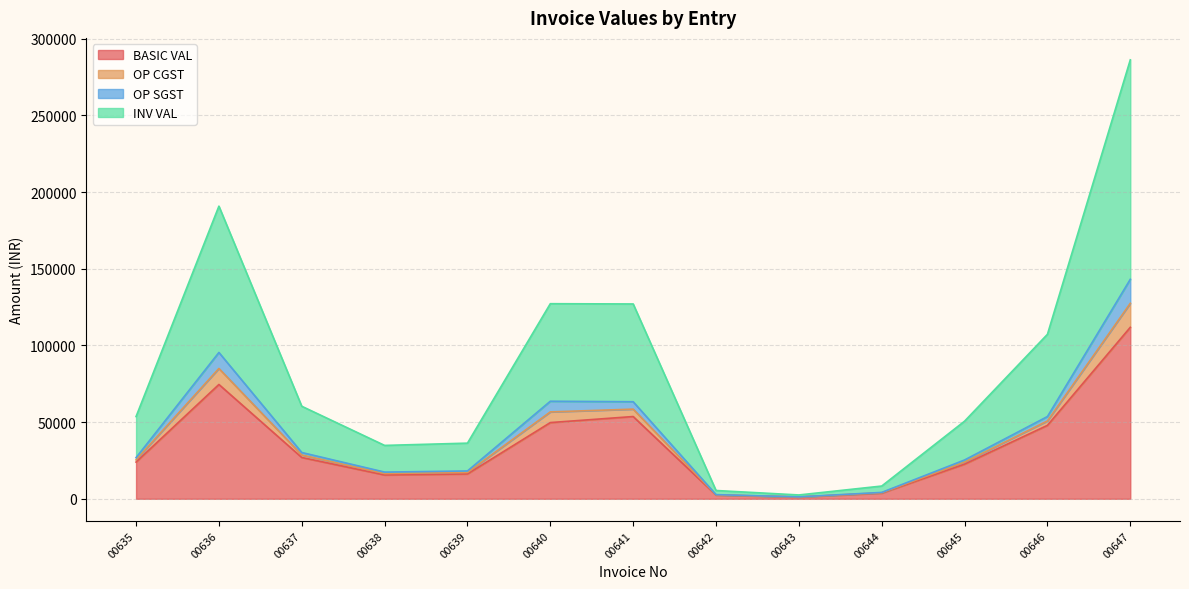

True or false: BASIC VAL has a value of 198314.4 at 00647.

False